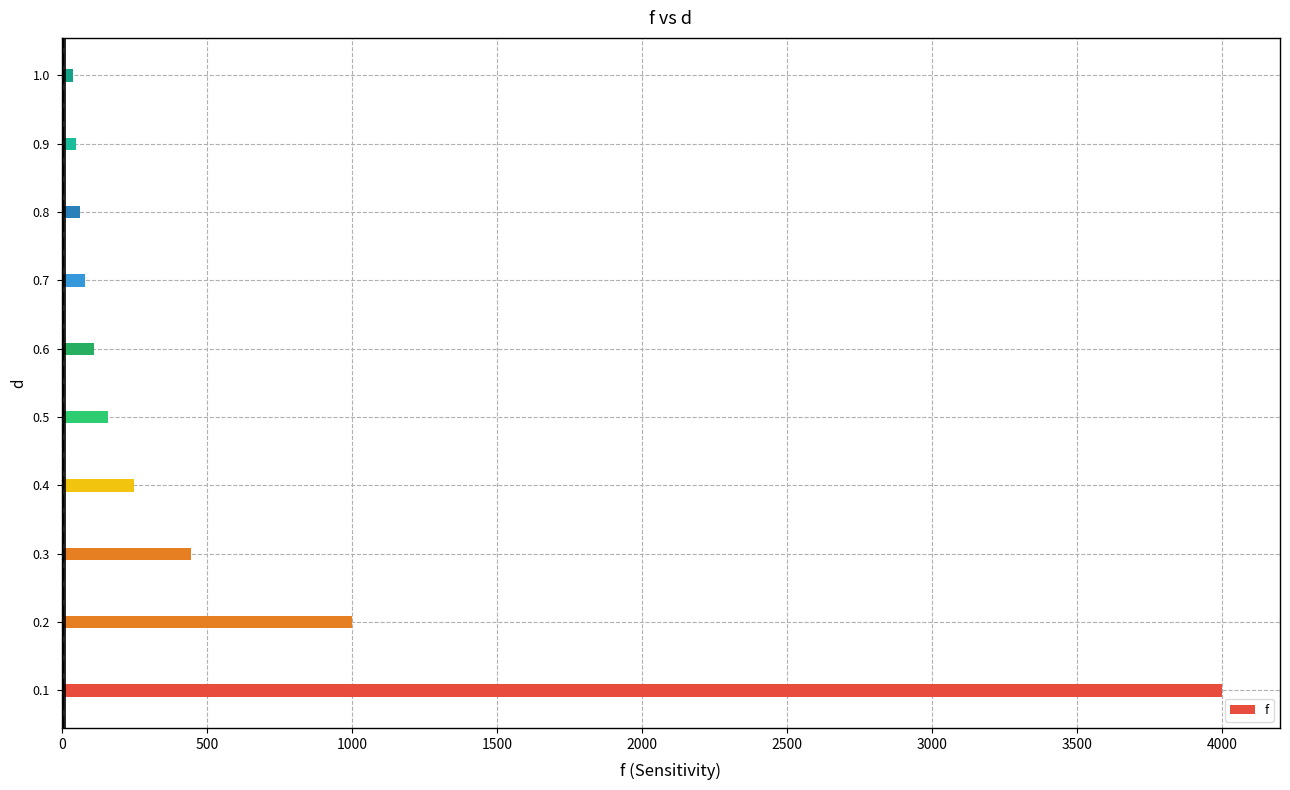

What is the maximum value shown in the chart?

4000.0